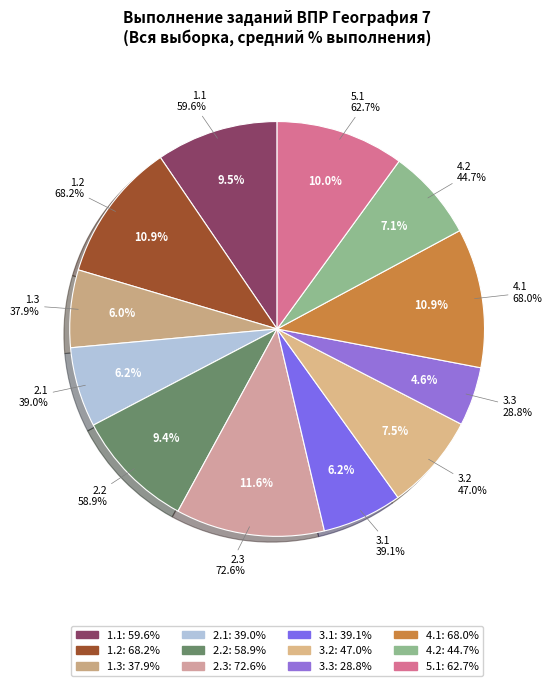

How many segments does this pie chart have?

12